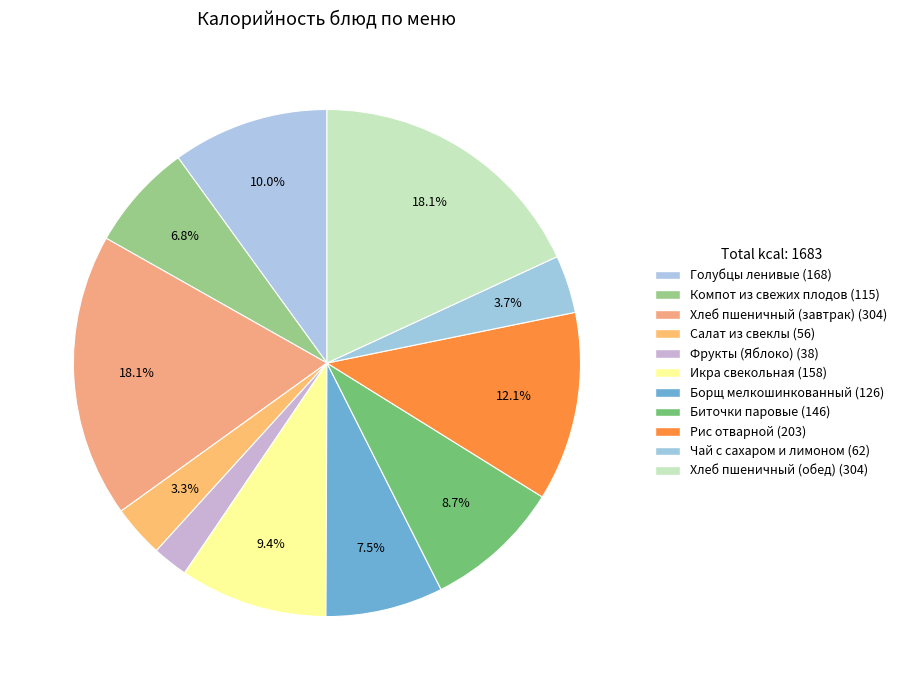

To the nearest percent, what is the difference between the largest and smallest slice percentages?

16%